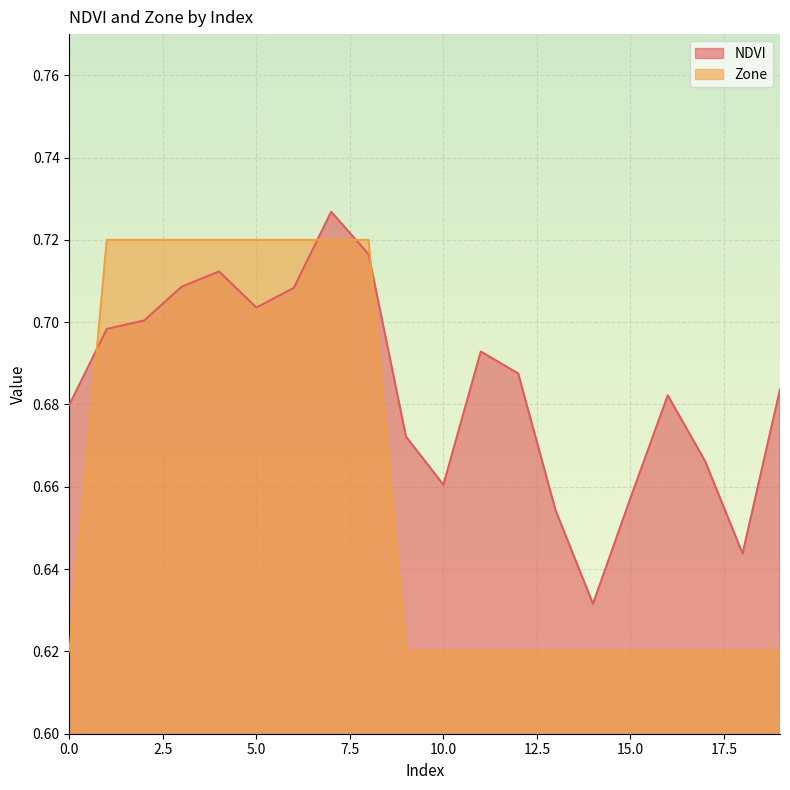

The Zone series shows 0.5 at 4. True or false?

False